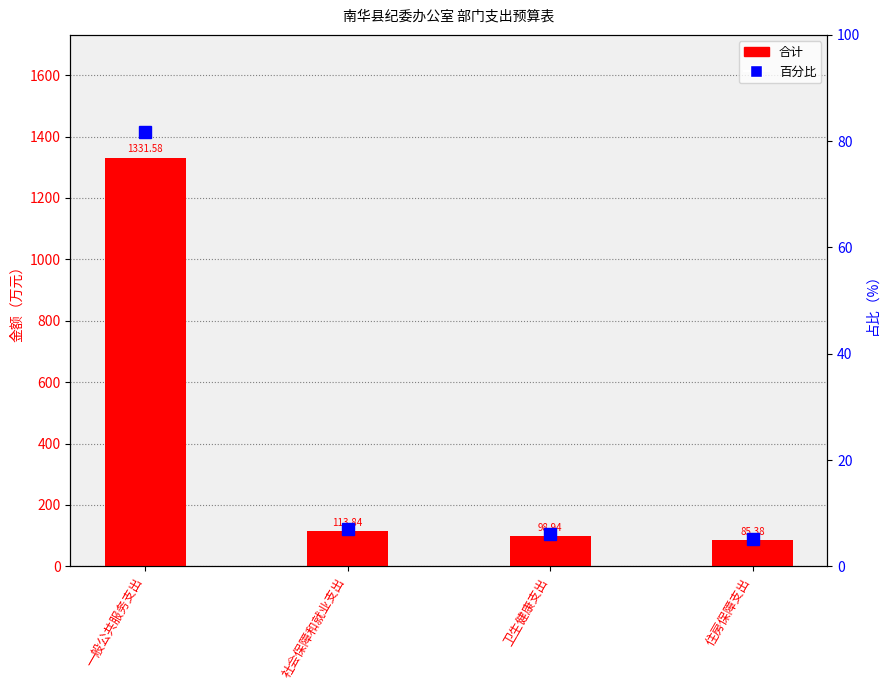

What are all the series names shown in the legend?

合计, 百分比